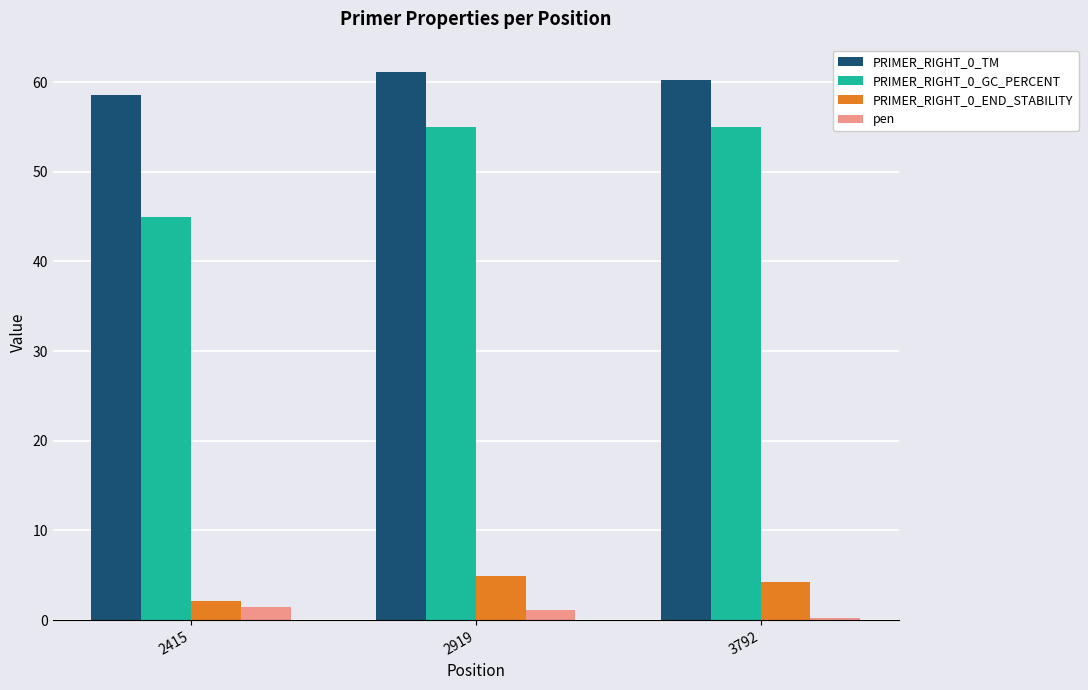

How many data points in pen are above 1?

2